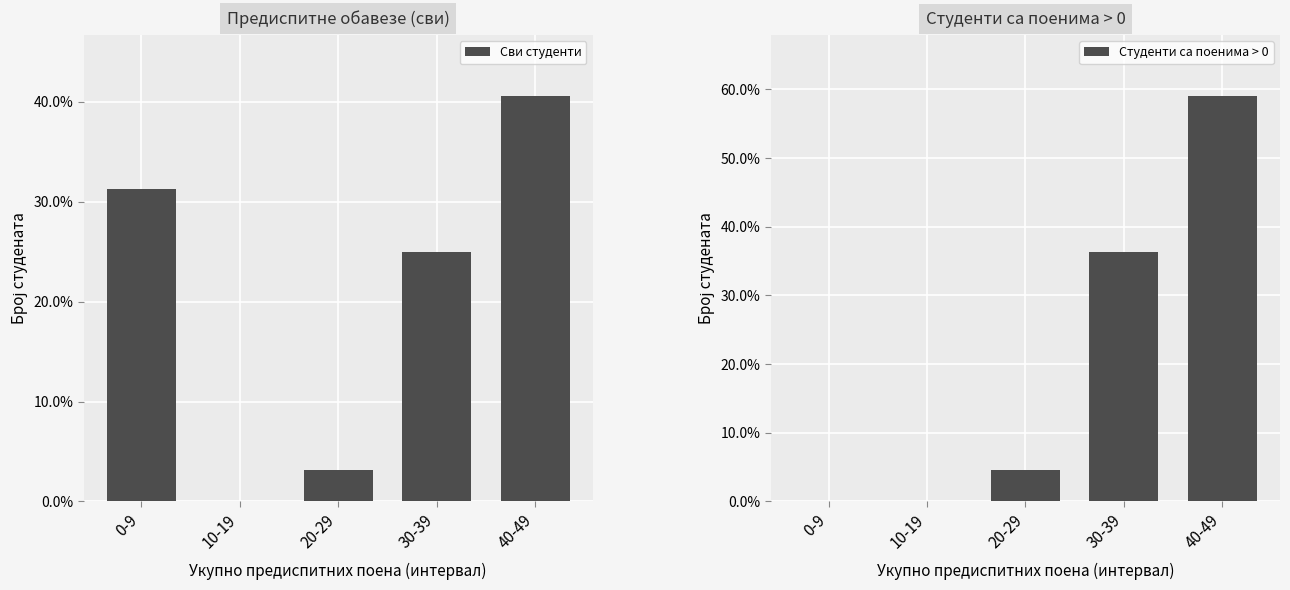

Which series has the largest total across all categories?

Сви студенти